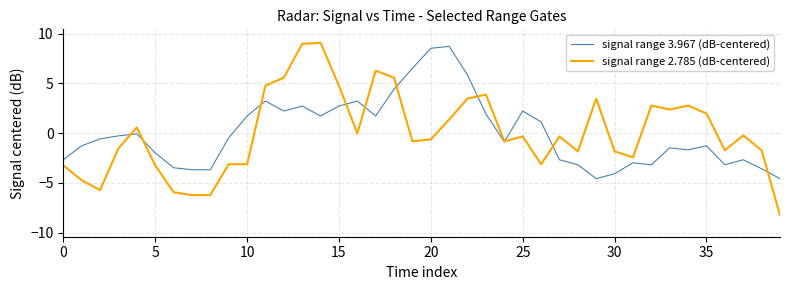

Which series has the largest range (max minus min)?

signal range 2.785 (dB-centered)